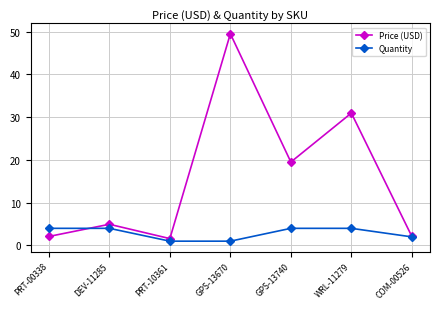

What position from the left is COM-00526?

7